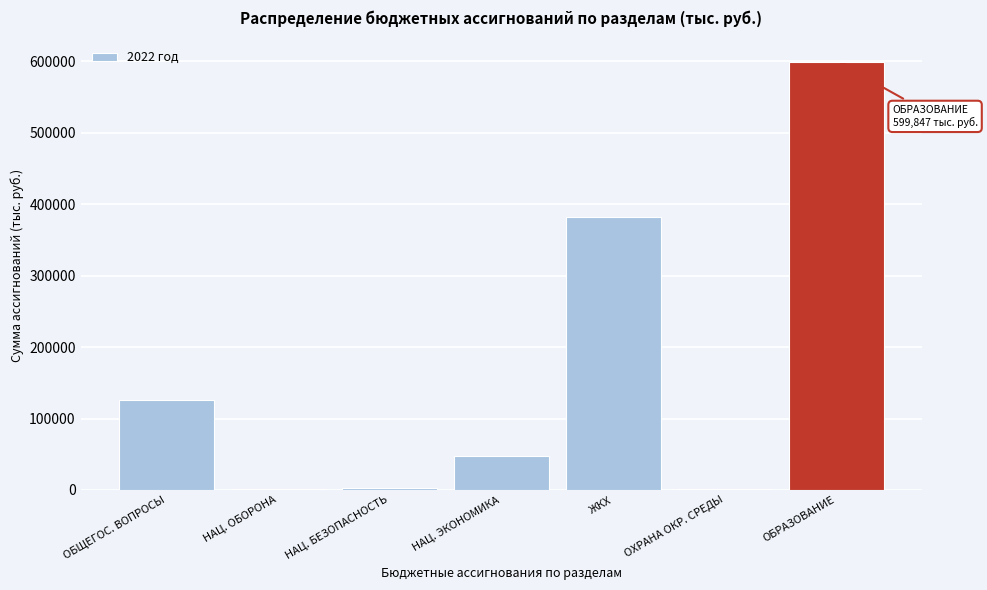

What is the sum of all values?

1159783.2